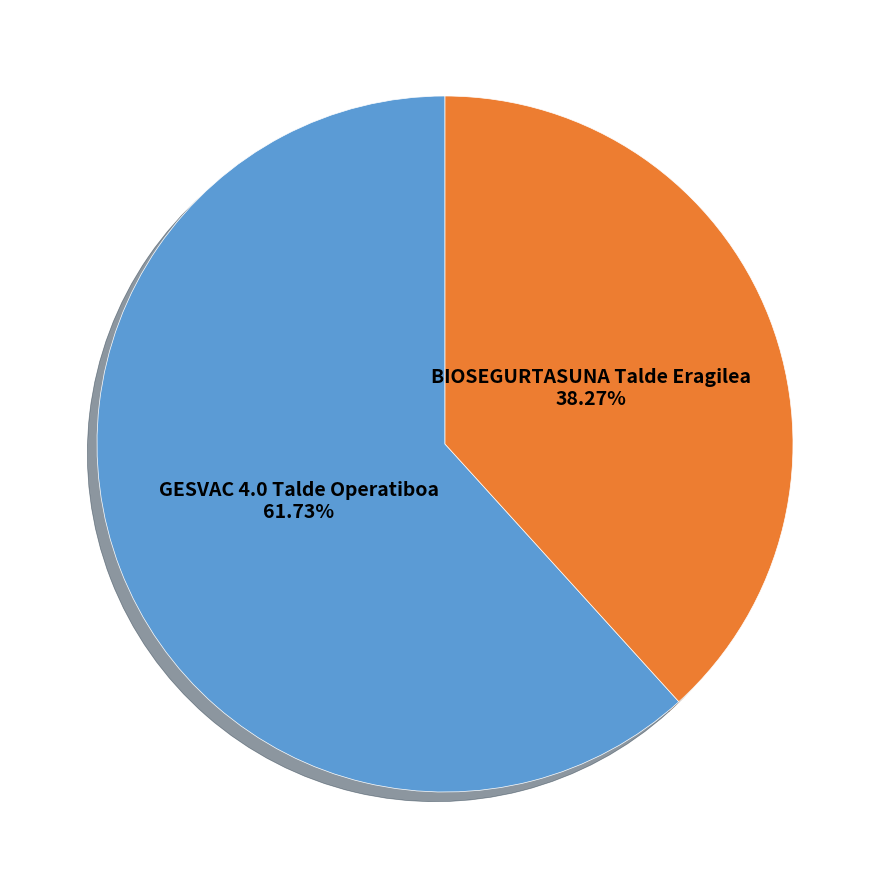

What percentage is NOT represented by BIOSEGURTASUNA Talde Eragilea?

61.7%